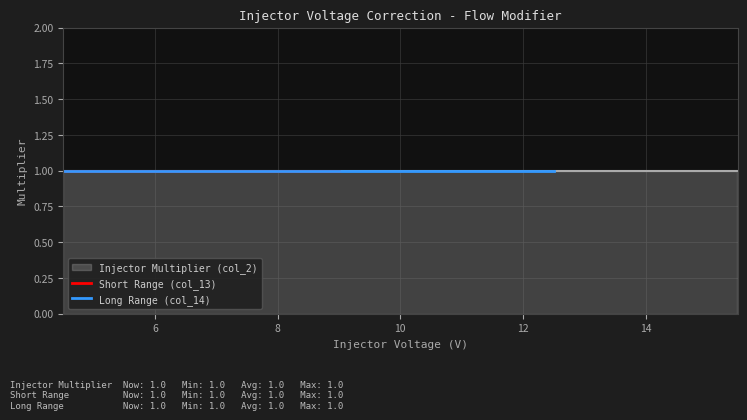

What is the sum of all values?

230.0